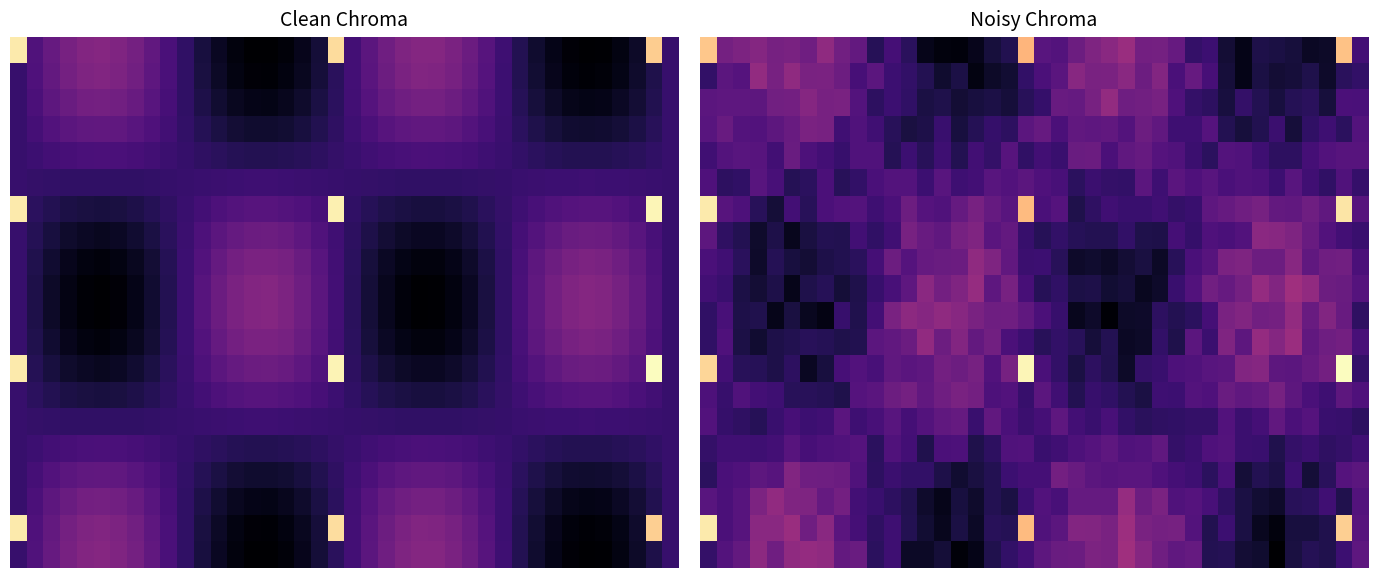

Which has a higher value, 20 or 15?

20